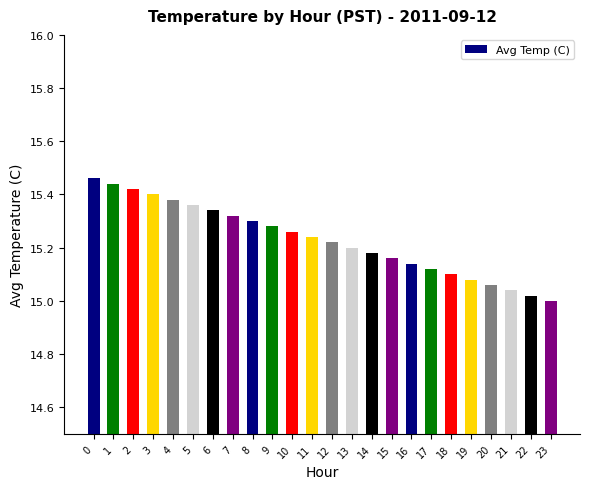

Is it true that the value at 6 is 15.3?

True